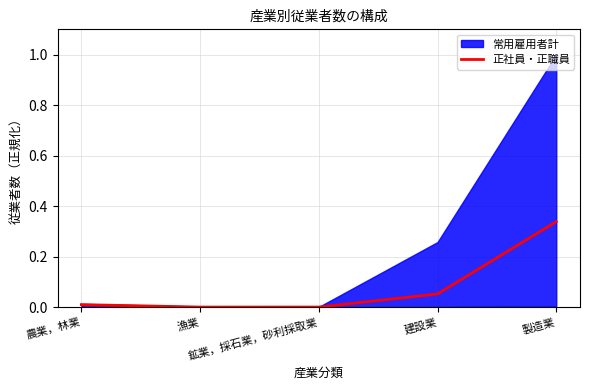

What position from the left is 鉱業，採石業，砂利採取業?

3